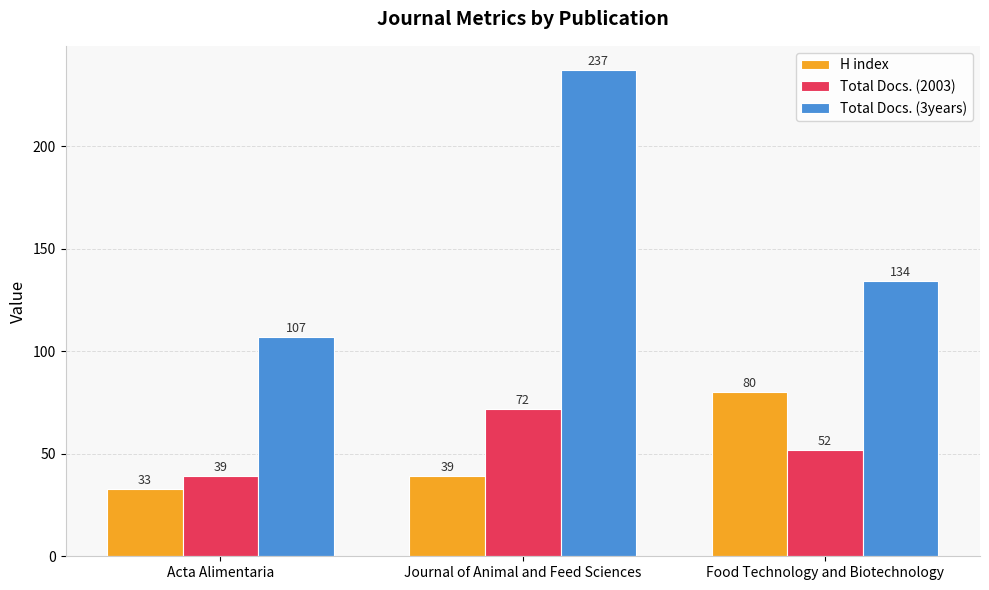

Does the chart contain stacked bars?

No